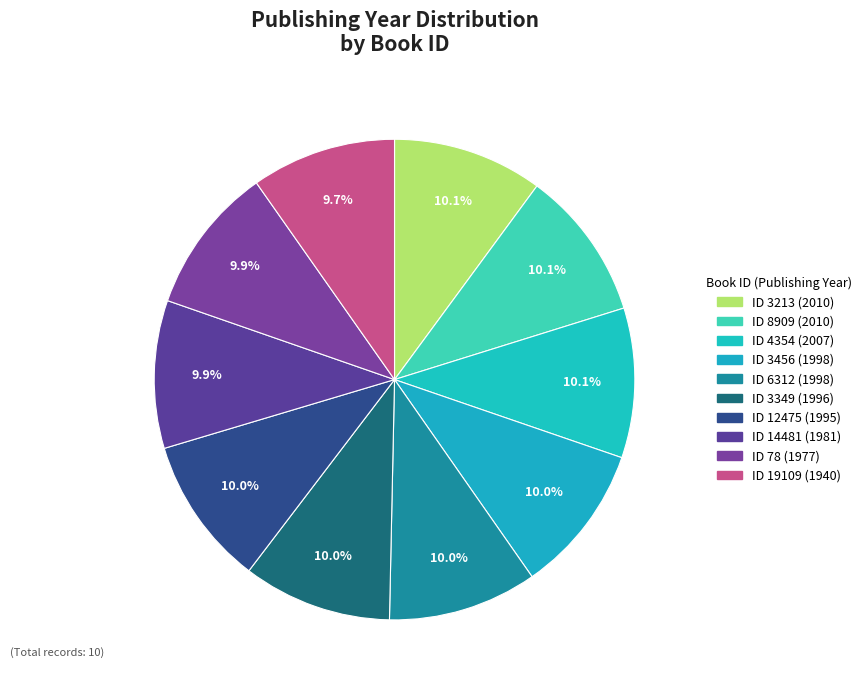

Count the number of slices in the pie.

10